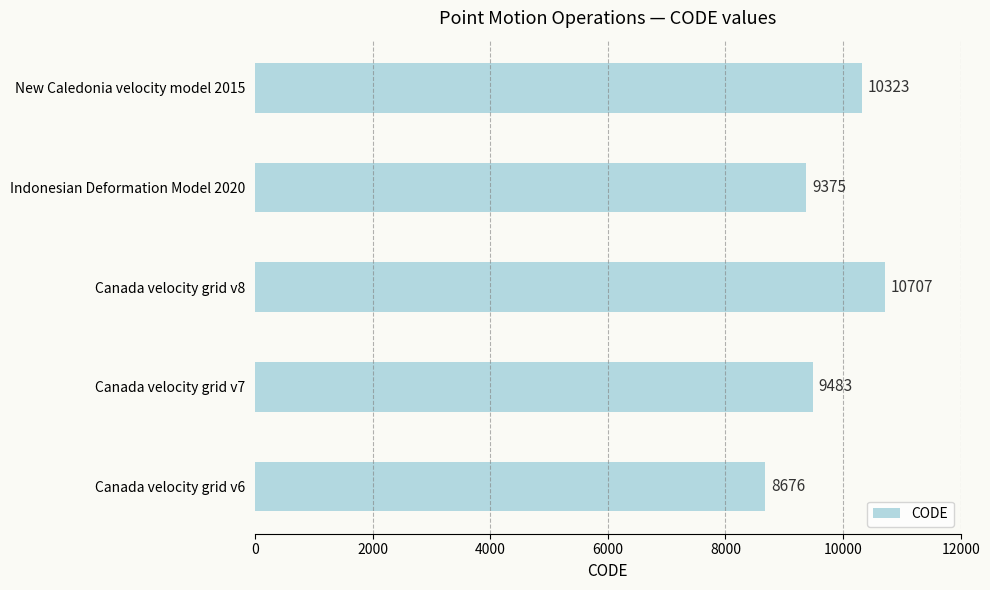

Which has a higher value, Indonesian Deformation Model 2020 or Canada velocity grid v7?

Canada velocity grid v7